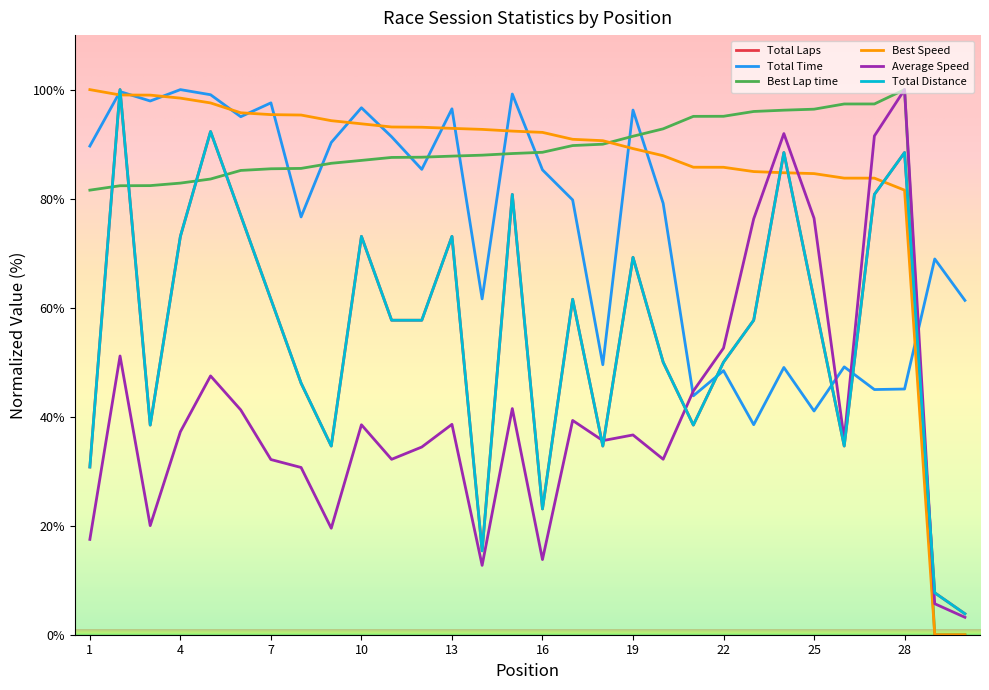

True or false: Average Speed and Best Lap time cross at least once.

False